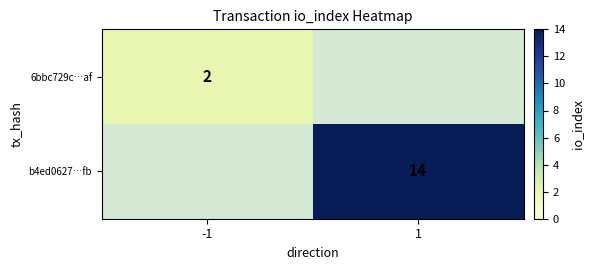

At how many categories does at least one series exceed 2?

1